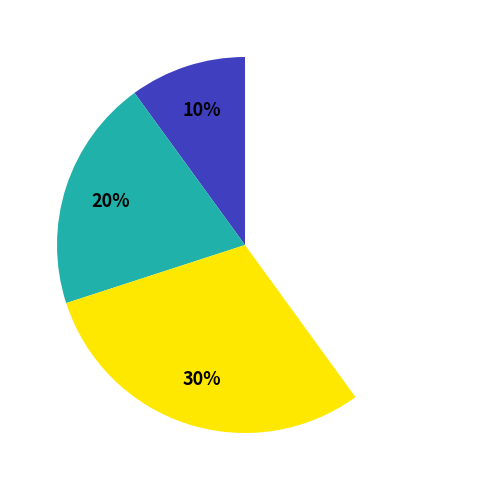

To the nearest percent, what is the difference between the Спеціаліст вищої категорії and Спеціаліст першої категорії slice percentages?

10%